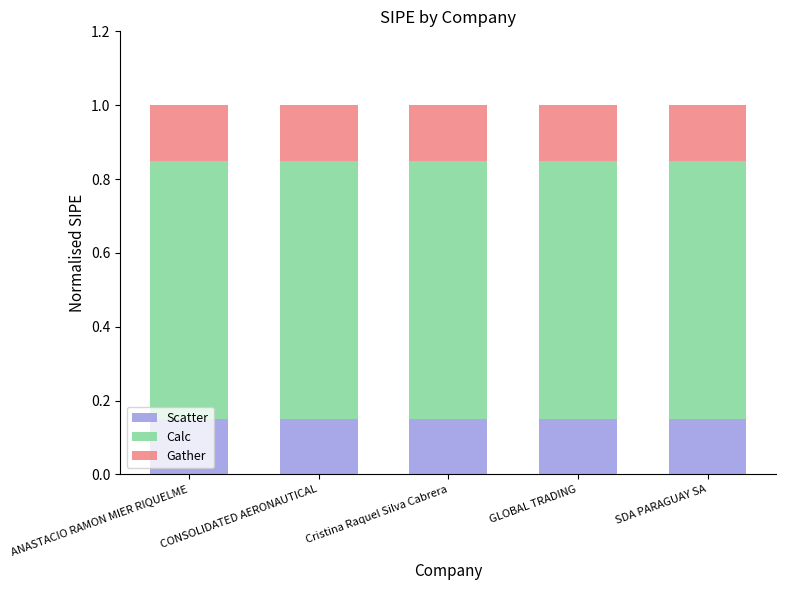

Is it true that Scatter equals 0.0 at GLOBAL TRADING?

False